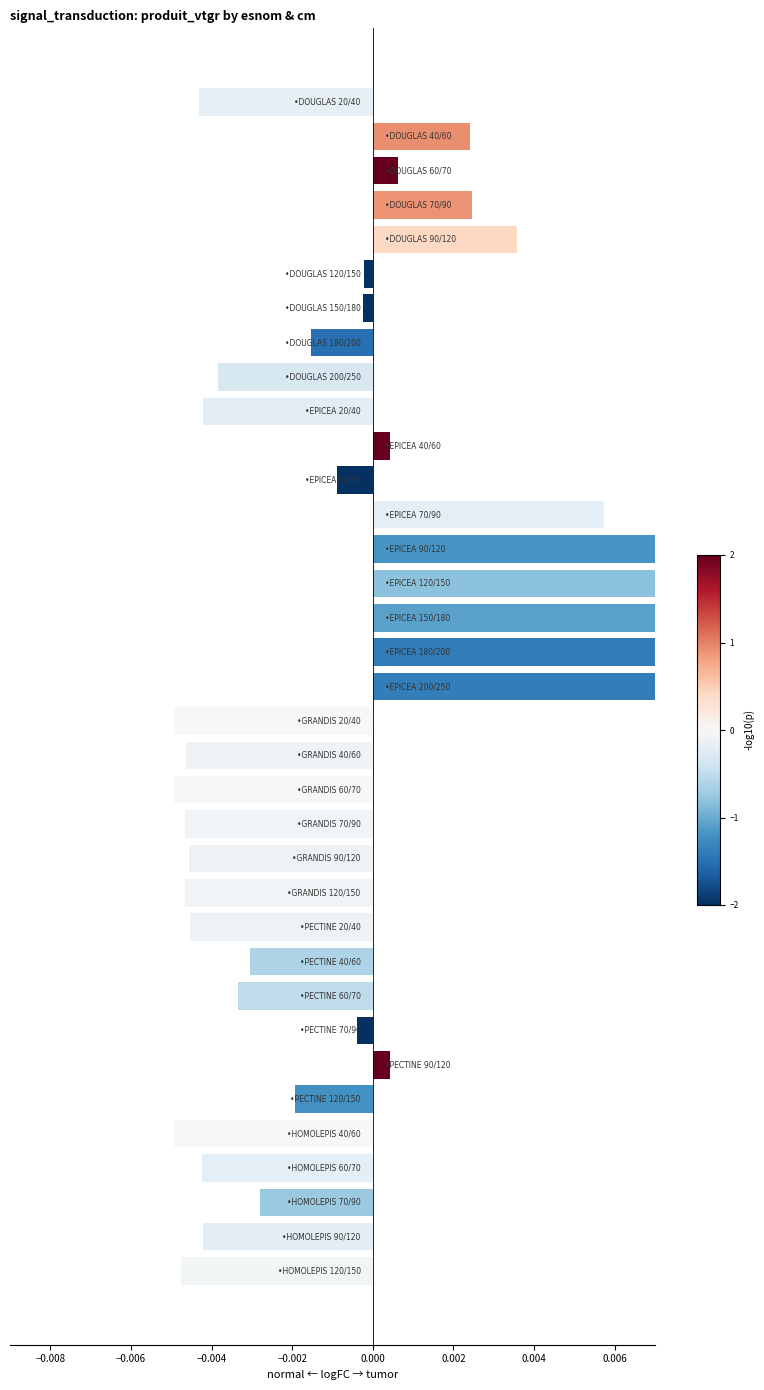

How many negative values are there?

23